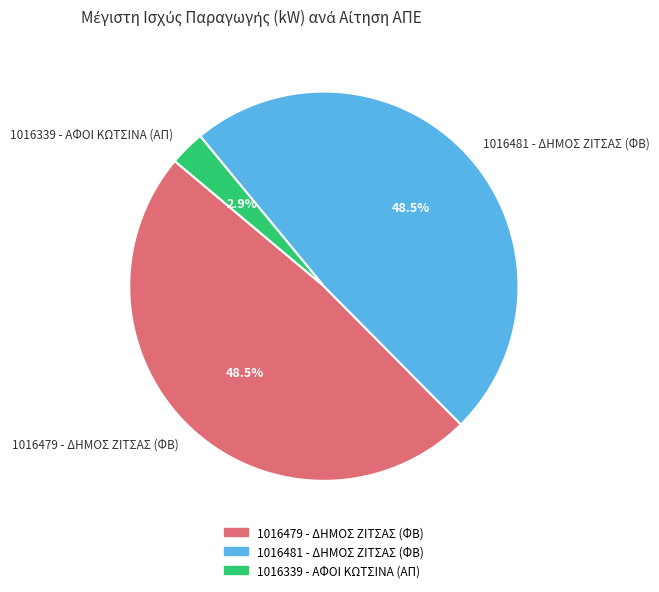

Which category has the smallest portion of the pie?

1016339 - ΑΦΟΙ ΚΩΤΣΙΝΑ (ΑΠ)